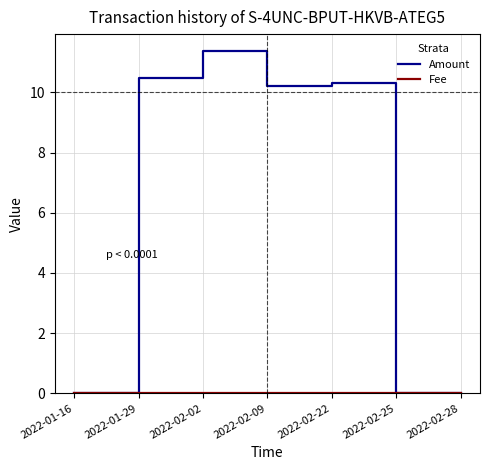

Where does the Amount series first go above 10?

2022-01-29